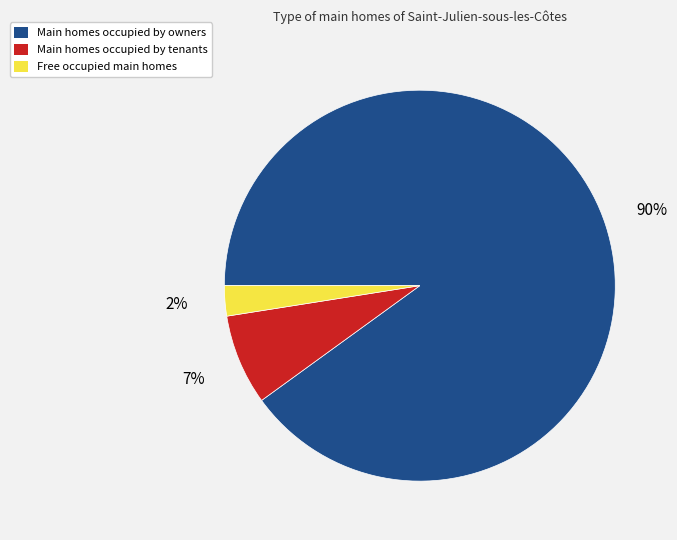

Is there any slice that represents more than half of the pie?

Yes